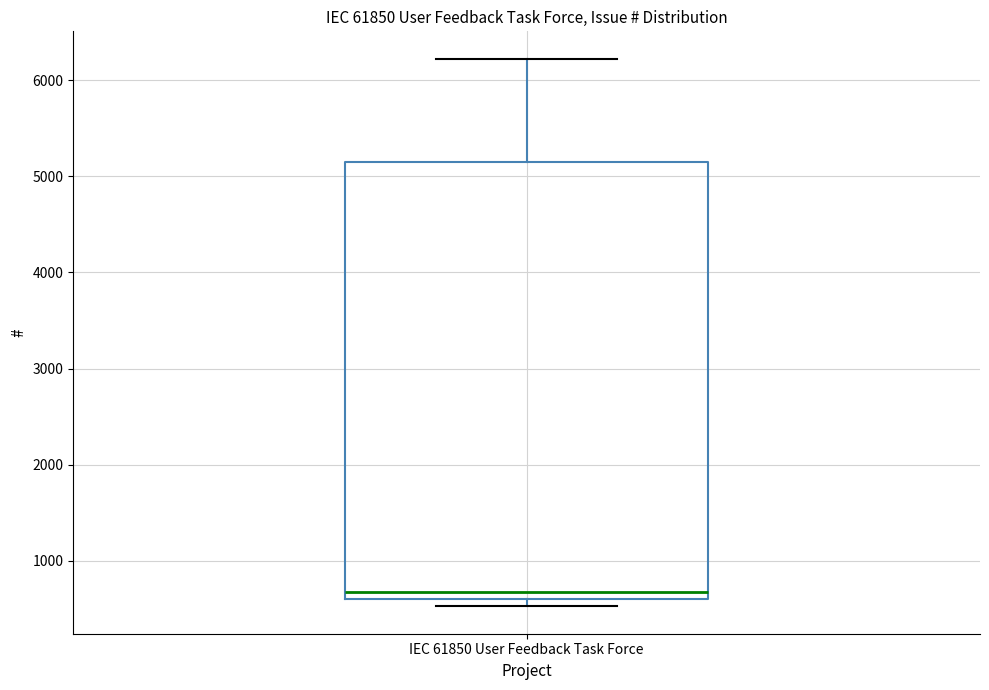

Transcribe this box plot: give where the median line is, the range the box spans, and where the two whiskers end, as read against the y-axis. The values are not printed on the chart, so give them approximately, as read against the axis.

median 700, box 600 to 5100, whiskers 500 to 6200